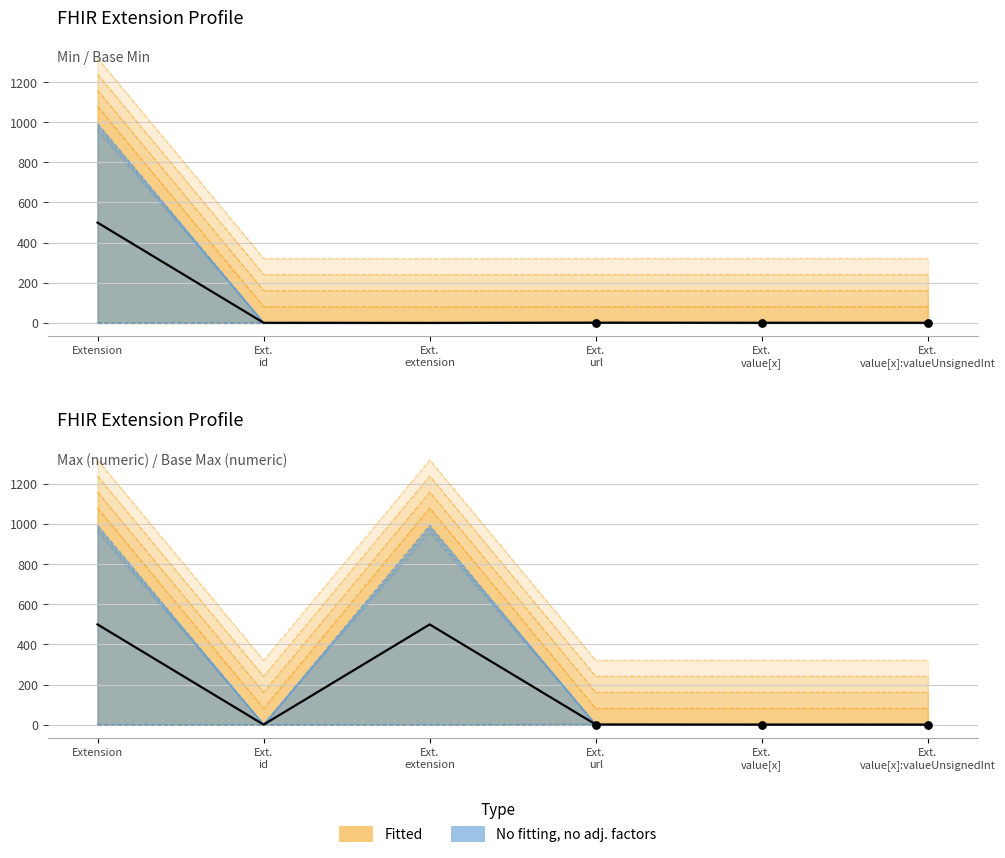

Which series has the widest spread of Y values?

Max_numeric